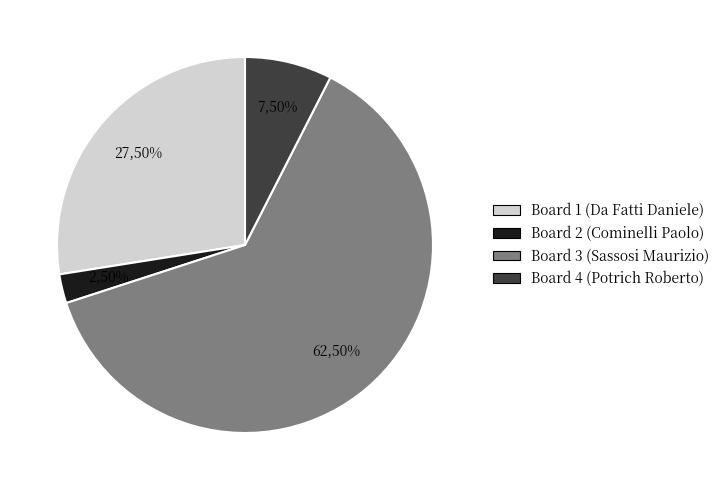

How many slices are in this pie chart?

4